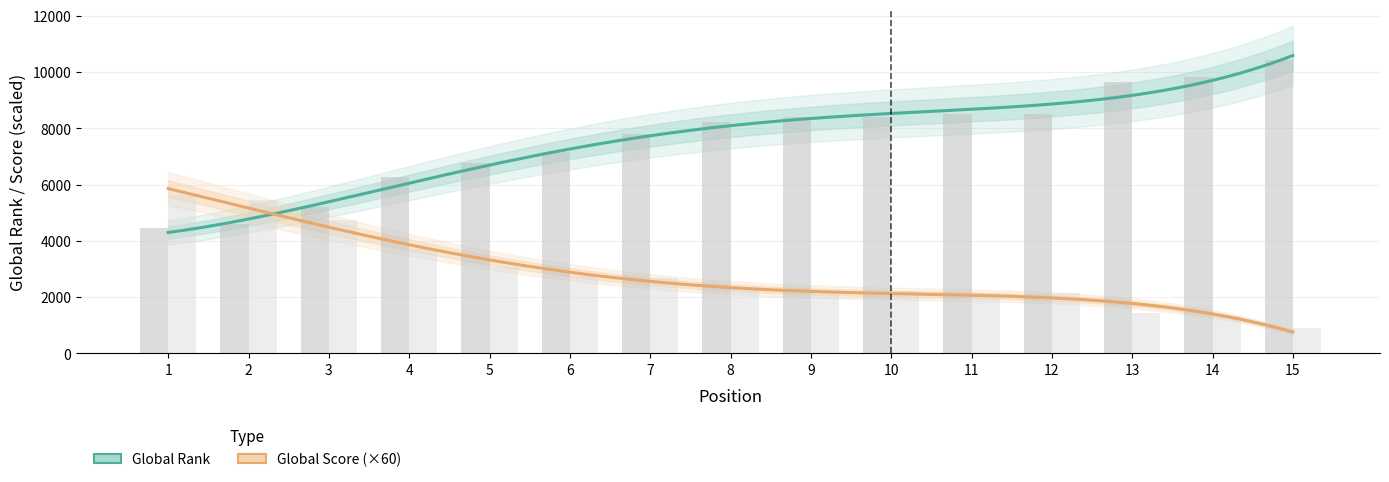

How many bars are there in each group?

2